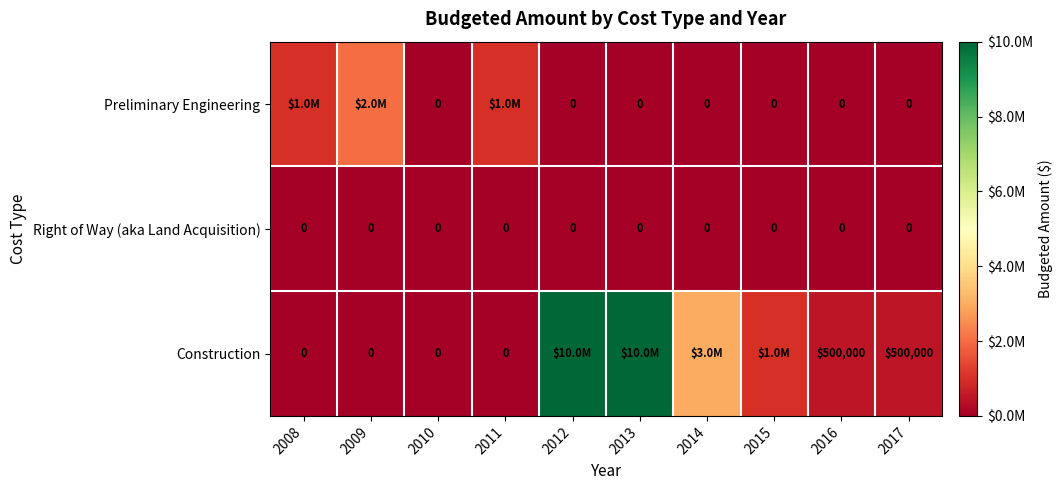

What is the spread (max minus min) of values at 2016?

500000